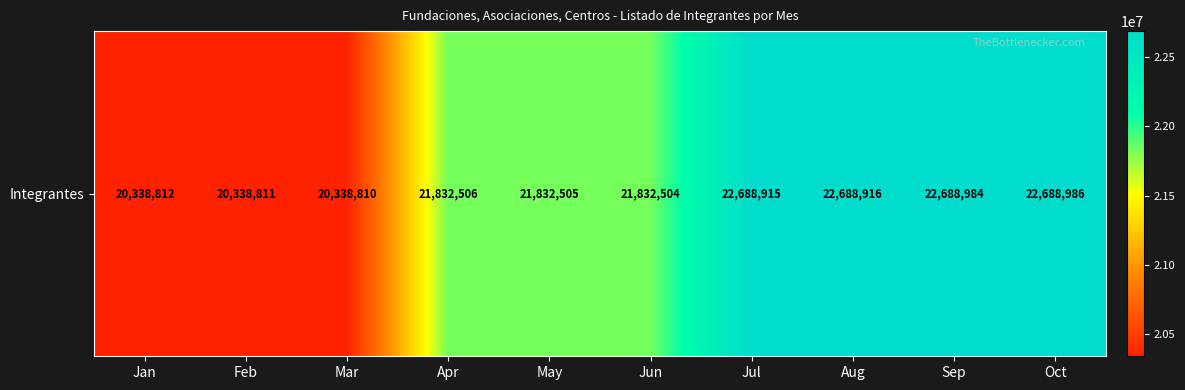

True or false: the data shows 10550723 at Aug.

False